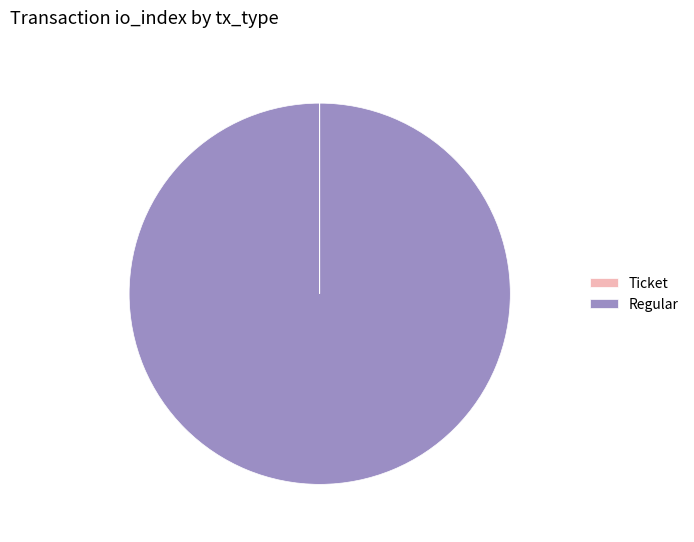

Which slice is the largest?

Regular